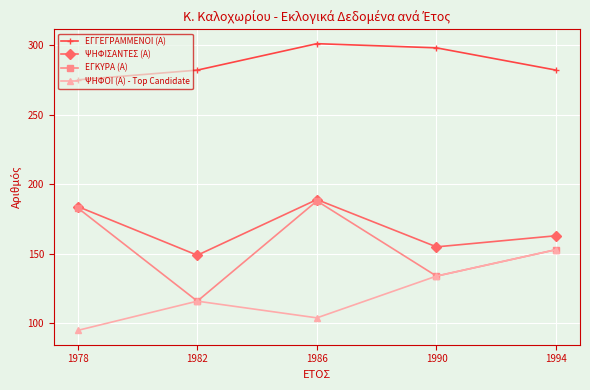

What is the difference between the maximum and minimum values in the ΕΓΚΥΡΑ (Α) series?

72